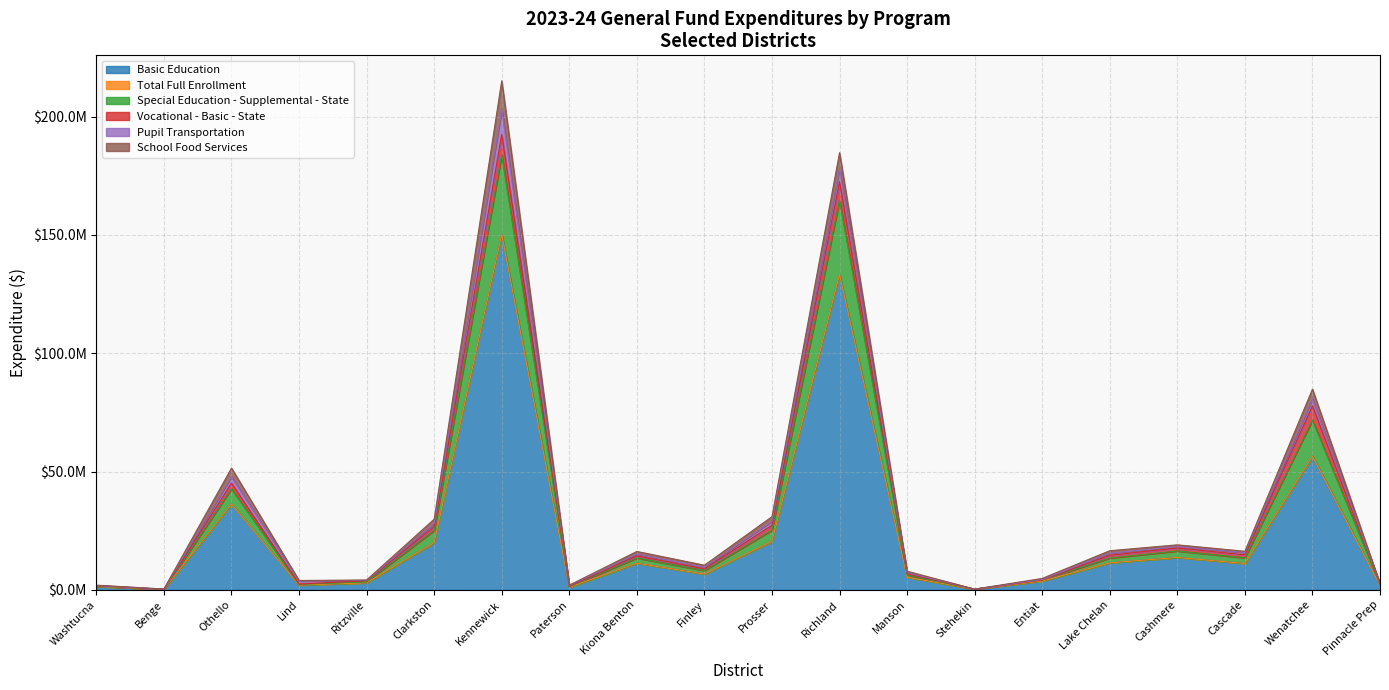

What is the minimum value for Basic Education?

223951.1